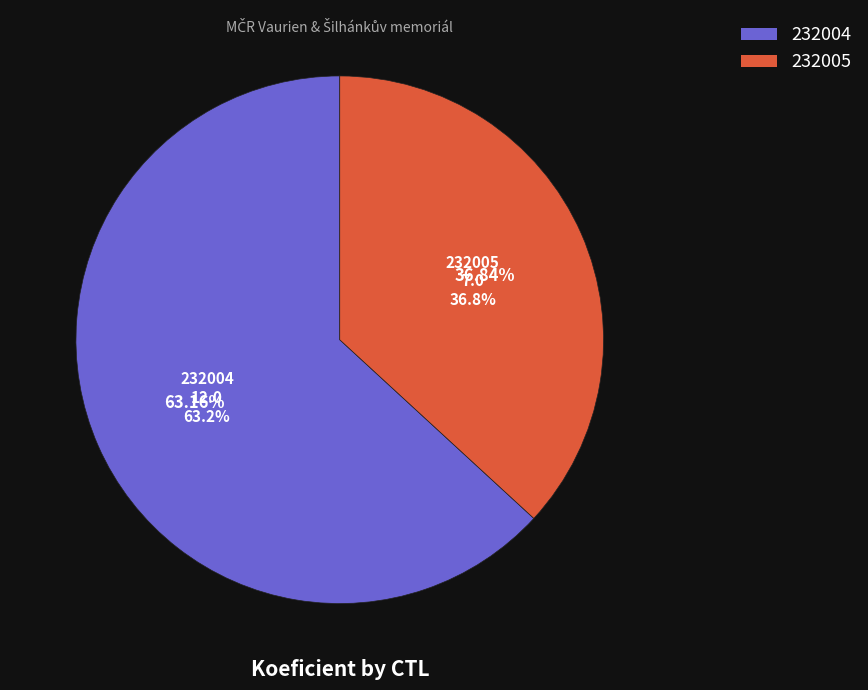

Combined, do 232004 and 232005 account for over 50%?

Yes